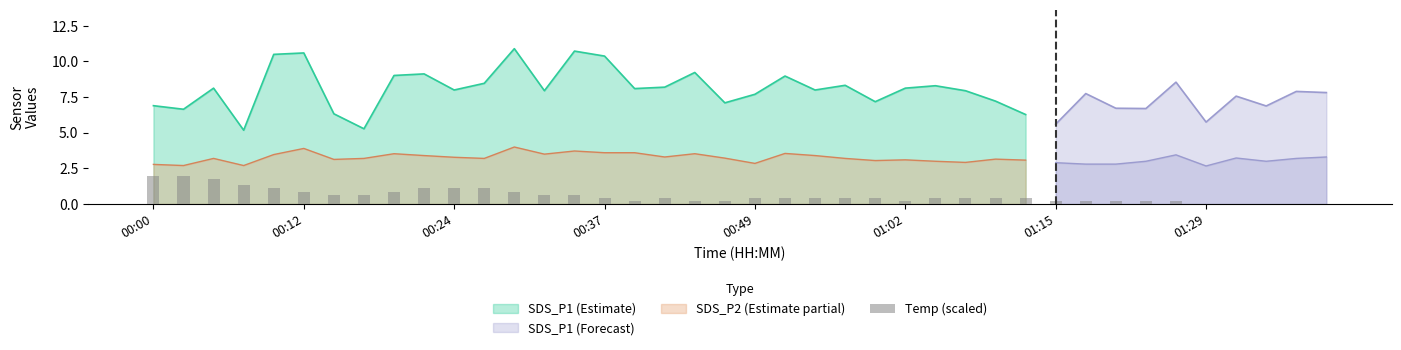

What is the lowest value of the SDS_P1 (Estimate) series?

5.2